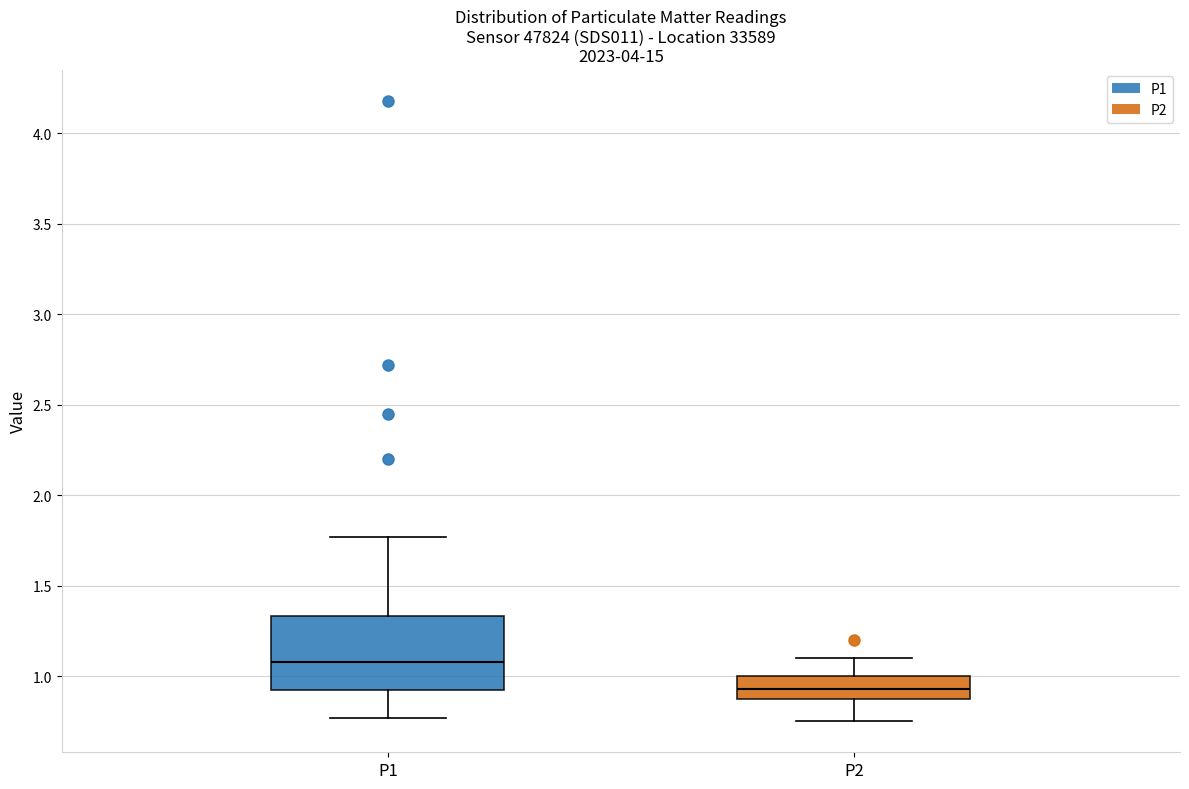

Which box's median line is the highest?

P1